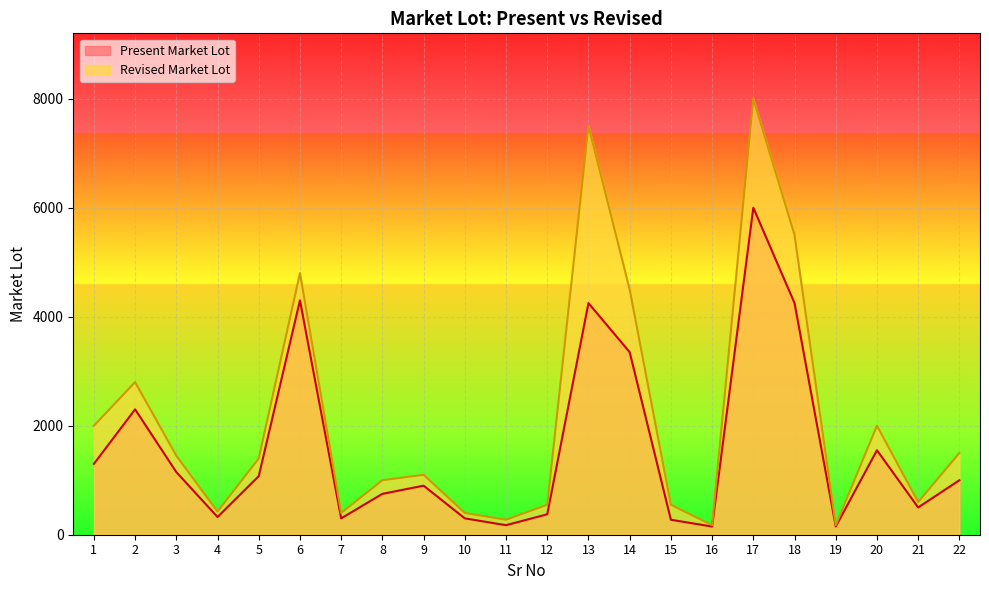

List the series in order of their overall mean, highest first.

Revised Market Lot, Present Market Lot